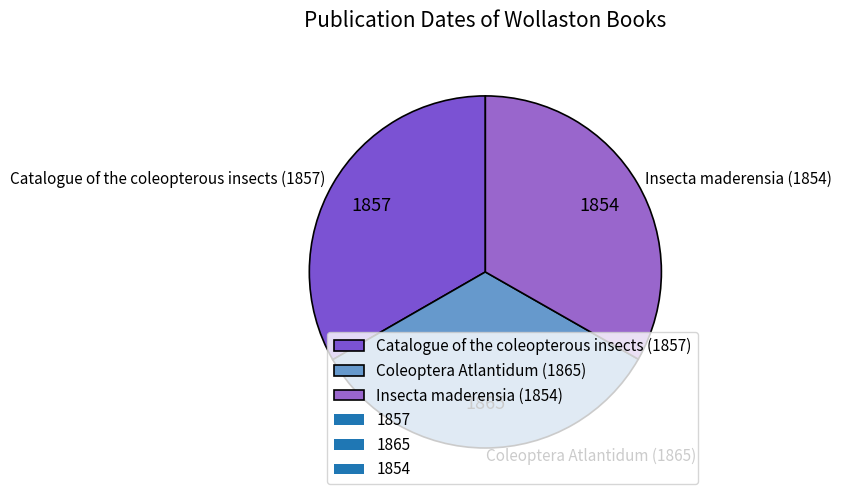

Does Catalogue of the coleopterous insects (1857) represent more than half of the total?

No